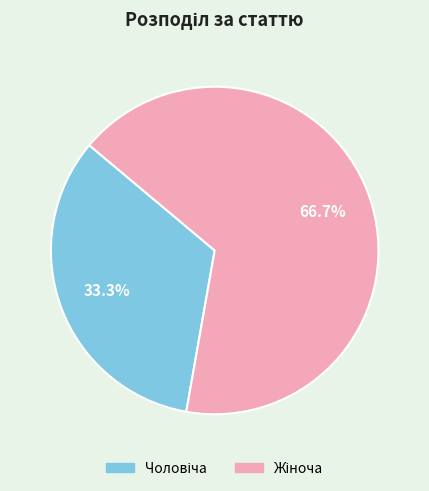

Does any single category account for the majority?

Yes